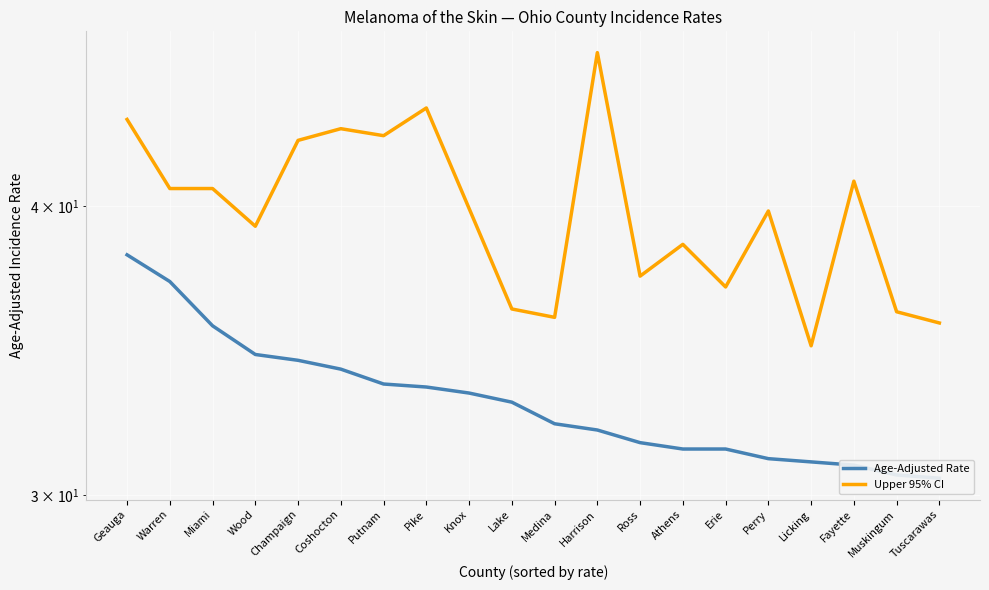

Is the value of Upper 95% CI at Harrison greater than the value of Age-Adjusted Rate at Ross?

Yes